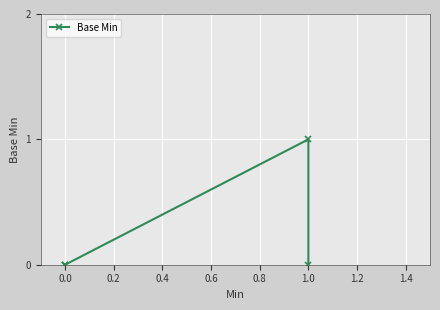

The value at 0.0 is 0. True or false?

True